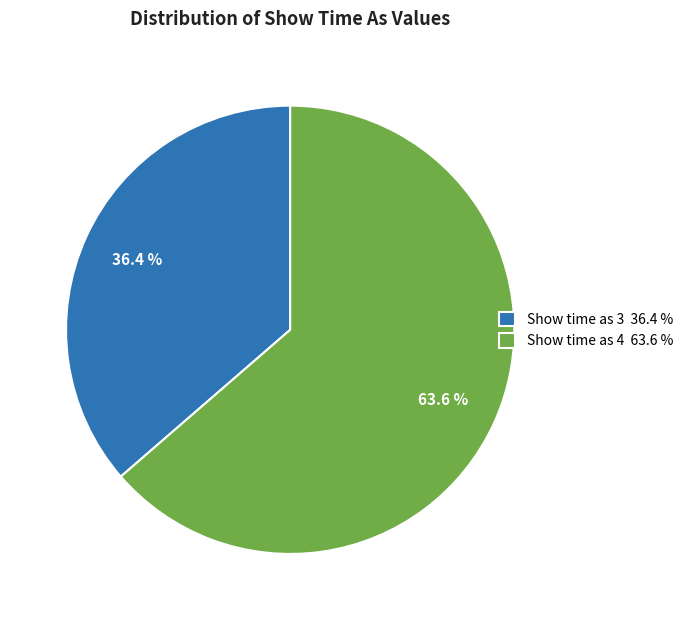

To the nearest percent, what is the average slice percentage?

50%